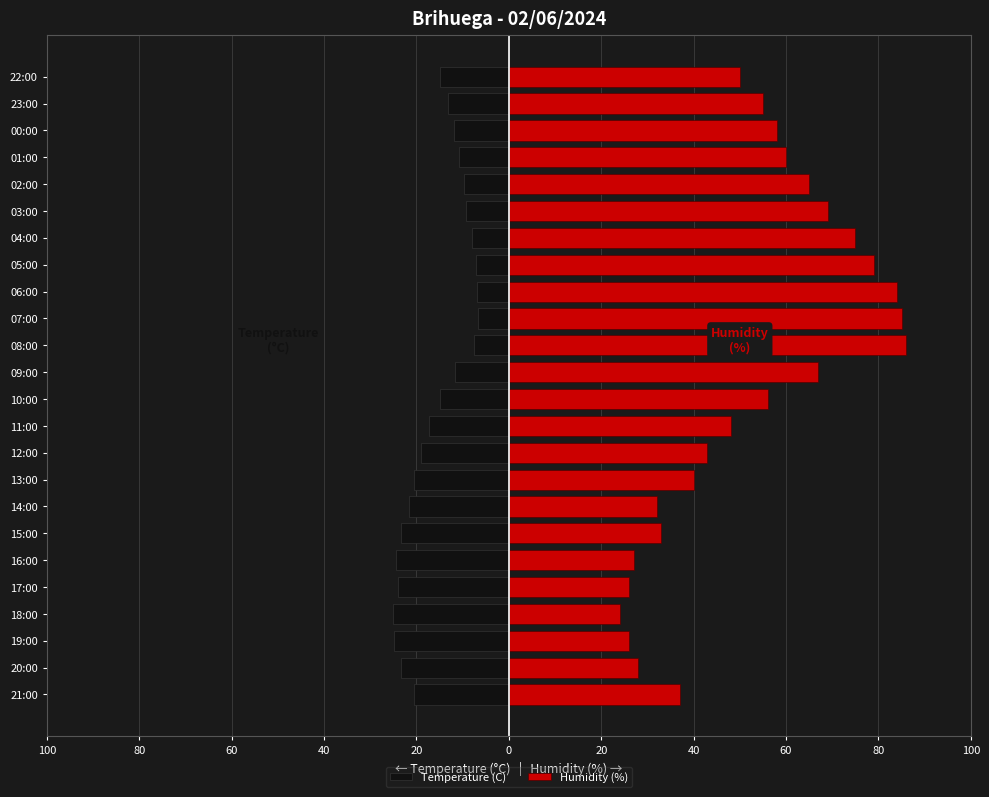

The value of Temperature (C) at 16:00 is -14.5. True or false?

False